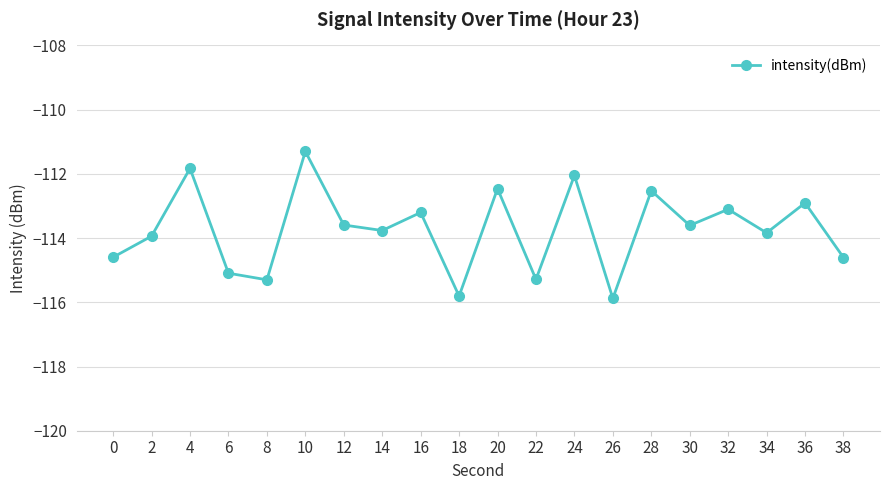

What is the difference between the values at 24 and 32?

1.1